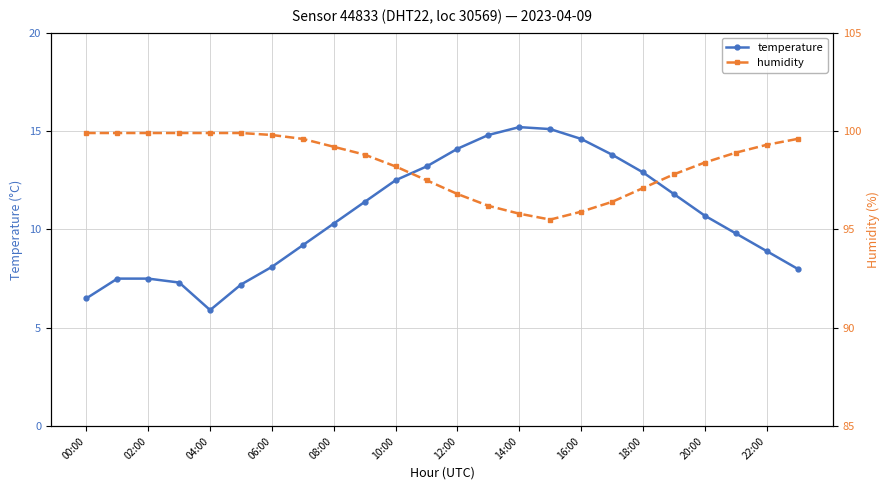

How many data points does each series have?

24